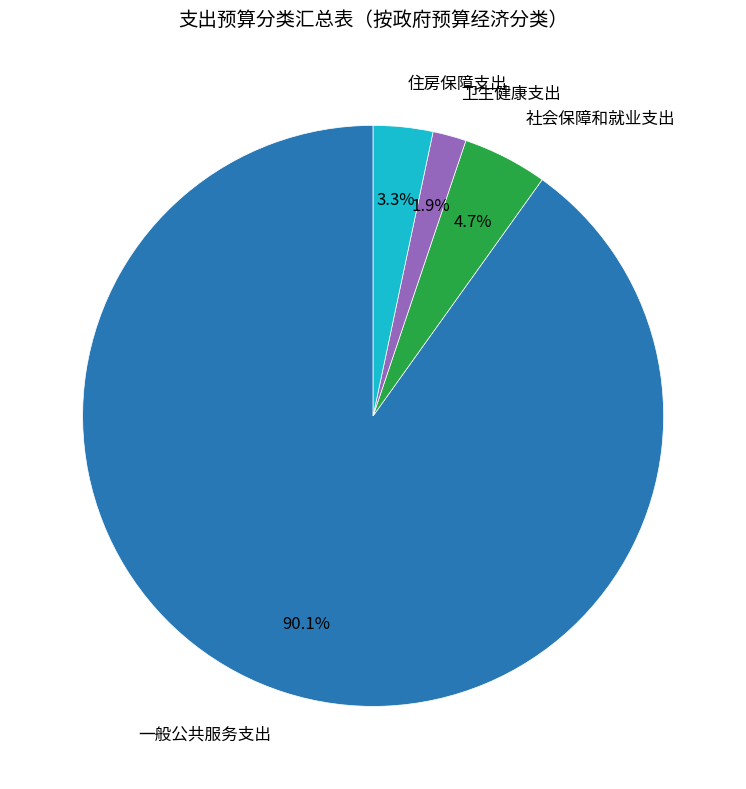

Between 卫生健康支出 and 住房保障支出, which is larger?

住房保障支出